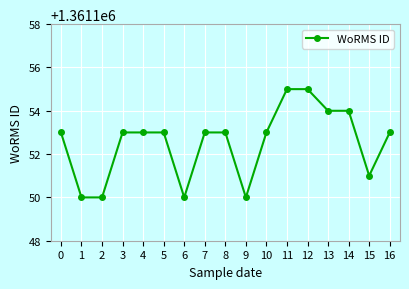

What is the difference between the maximum and minimum values?

5